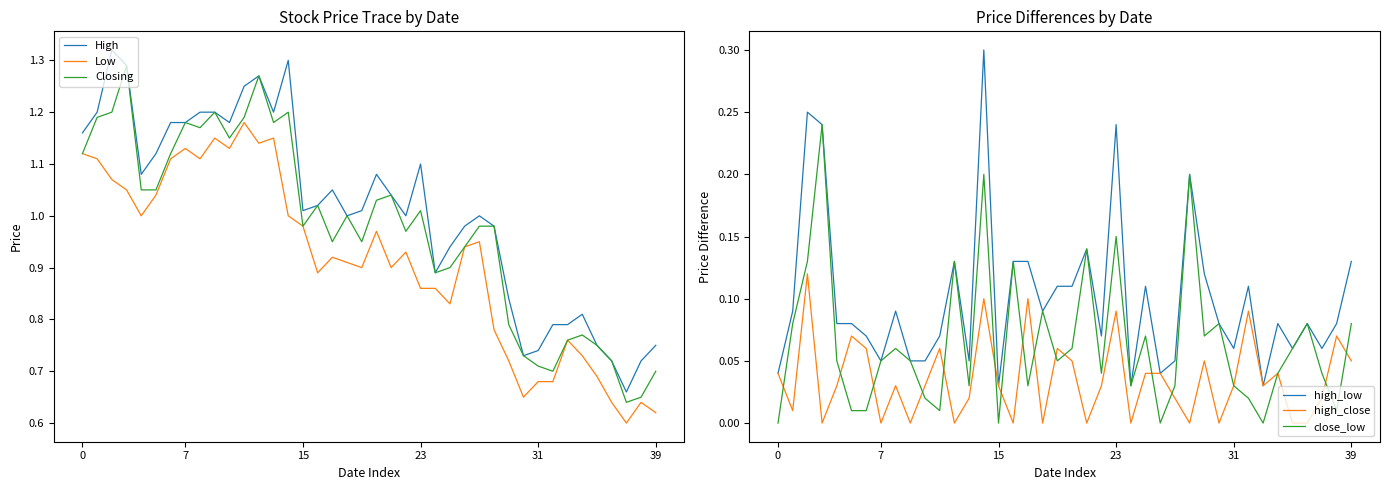

True or false: high_low and High cross at least once.

False